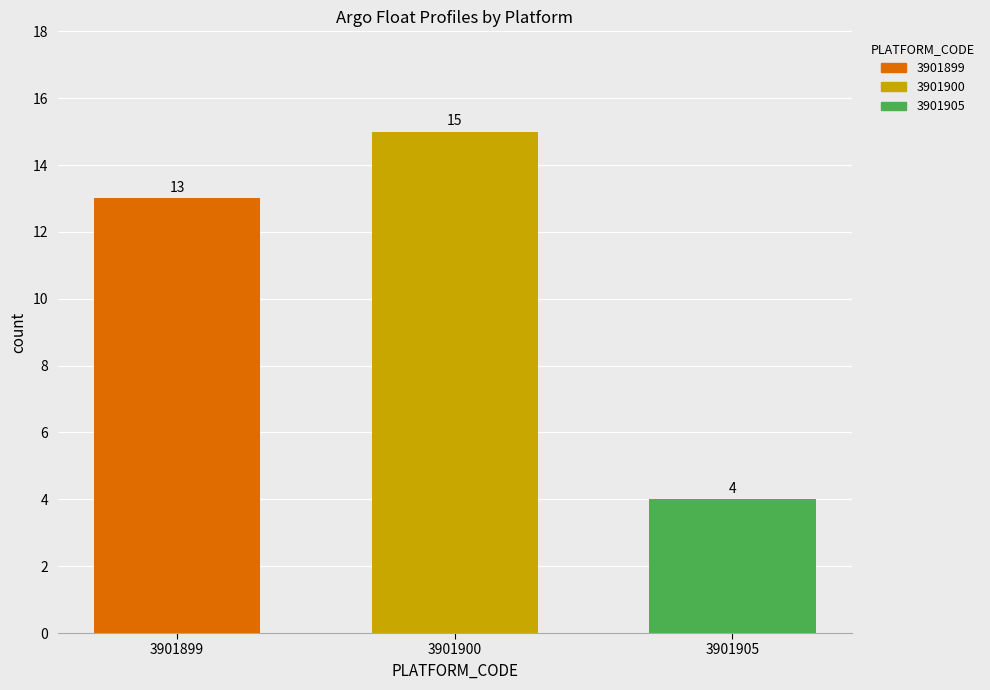

List the labels in order of value, largest first.

3901900, 3901899, 3901905